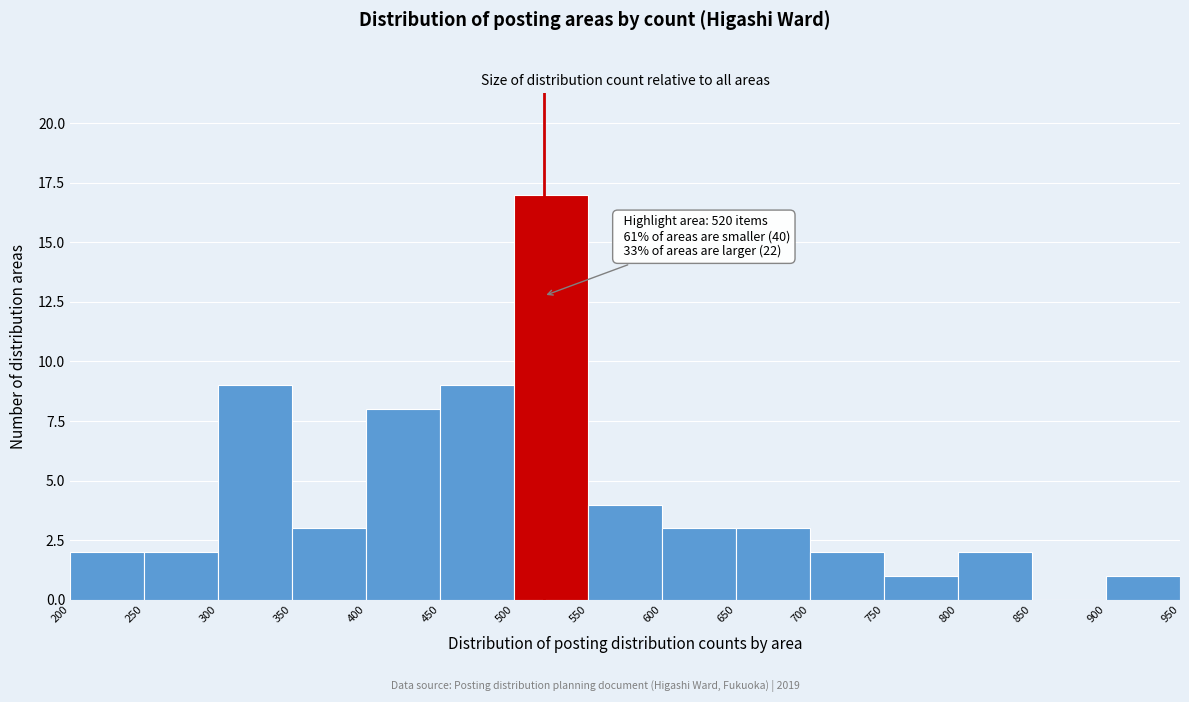

Over which range of the x-axis is the bar tallest?

500 to 550